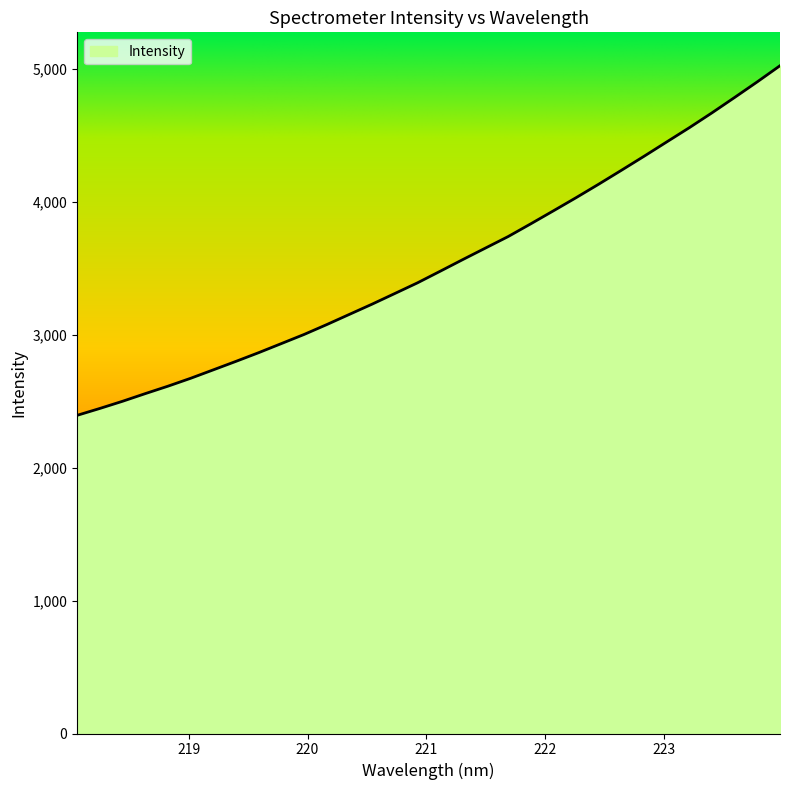

What is the difference between the maximum and minimum values?

2629.0